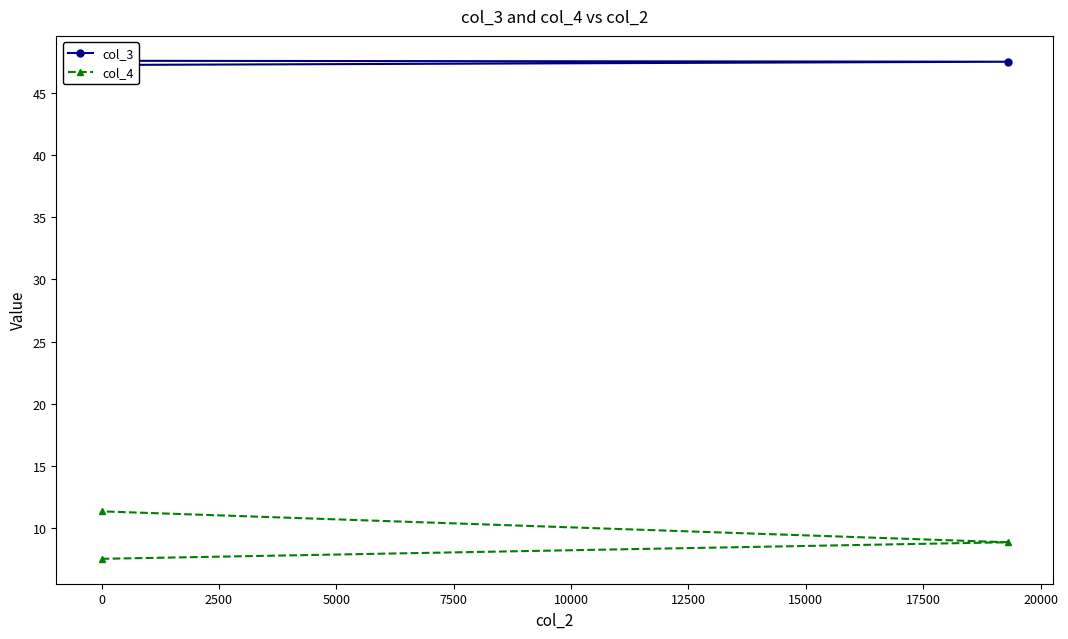

Between −2500 and 0, which series saw the biggest shift?

col_4